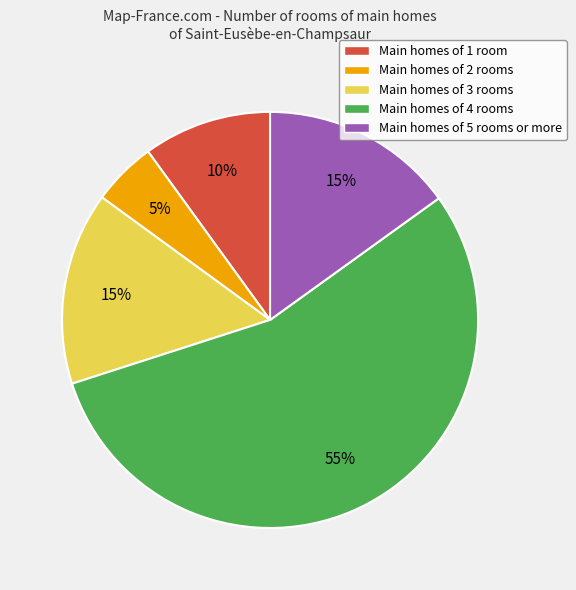

Is there any slice that represents more than half of the pie?

Yes